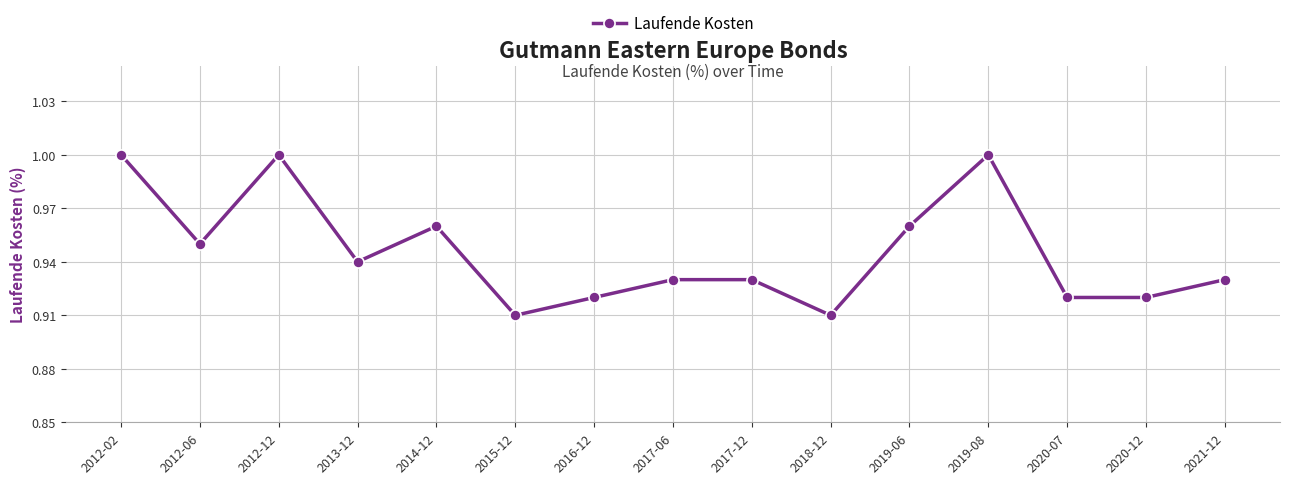

How many values are between 0 and 1?

15